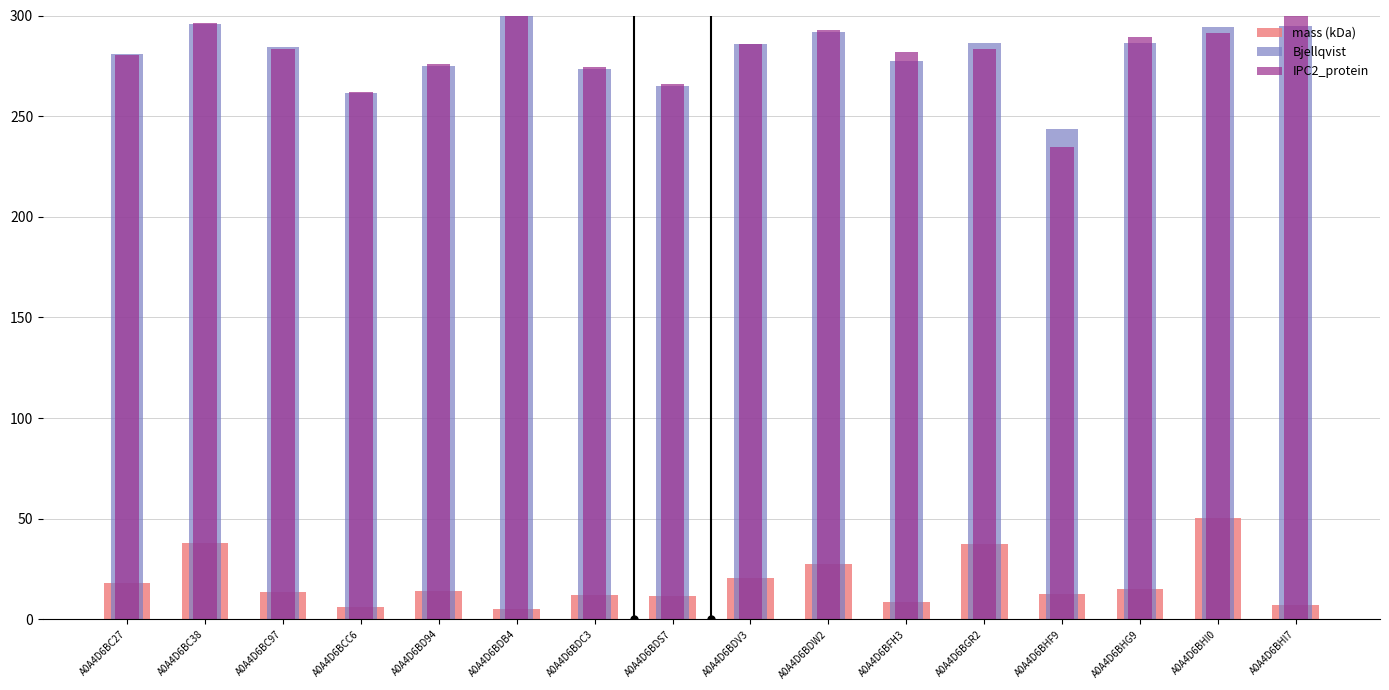

Which series has the largest range (max minus min)?

IPC2_protein